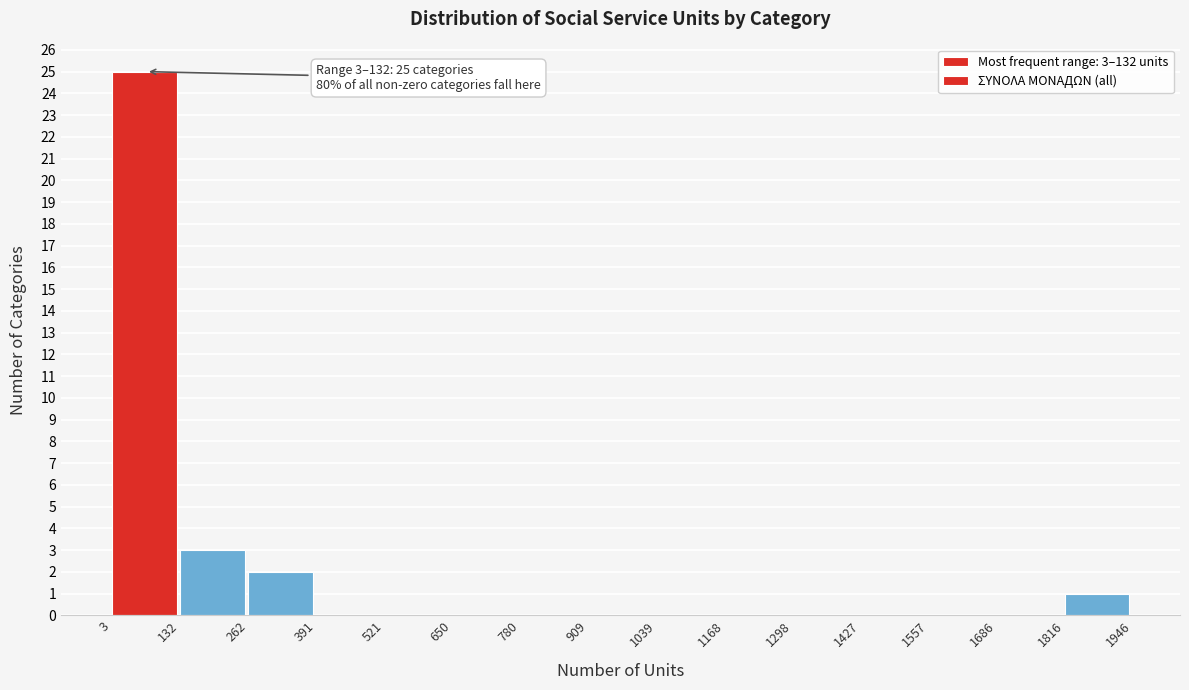

Which range on the x-axis has the tallest bar?

3 to 132